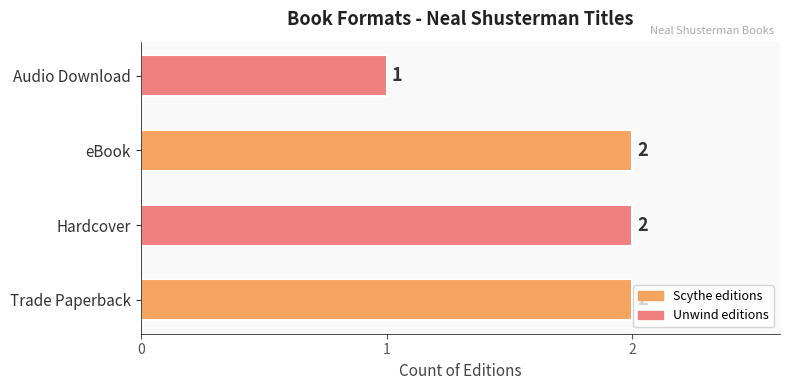

Between Audio Download and eBook, which is larger?

eBook